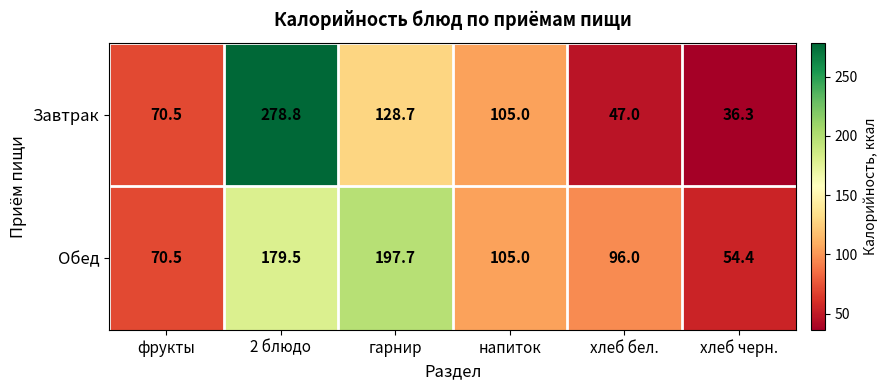

At 2 блюдо, list the series in order from smallest to largest.

Обед, Завтрак